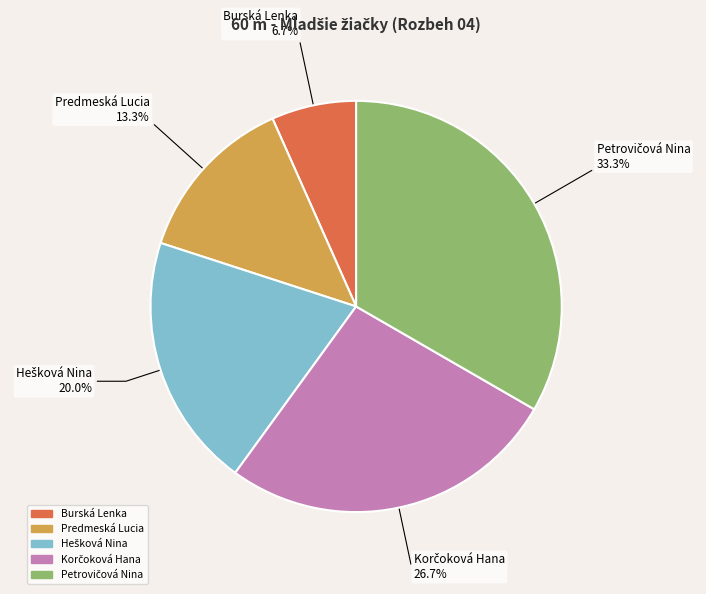

What portion of the pie excludes Burská Lenka?

93.3%